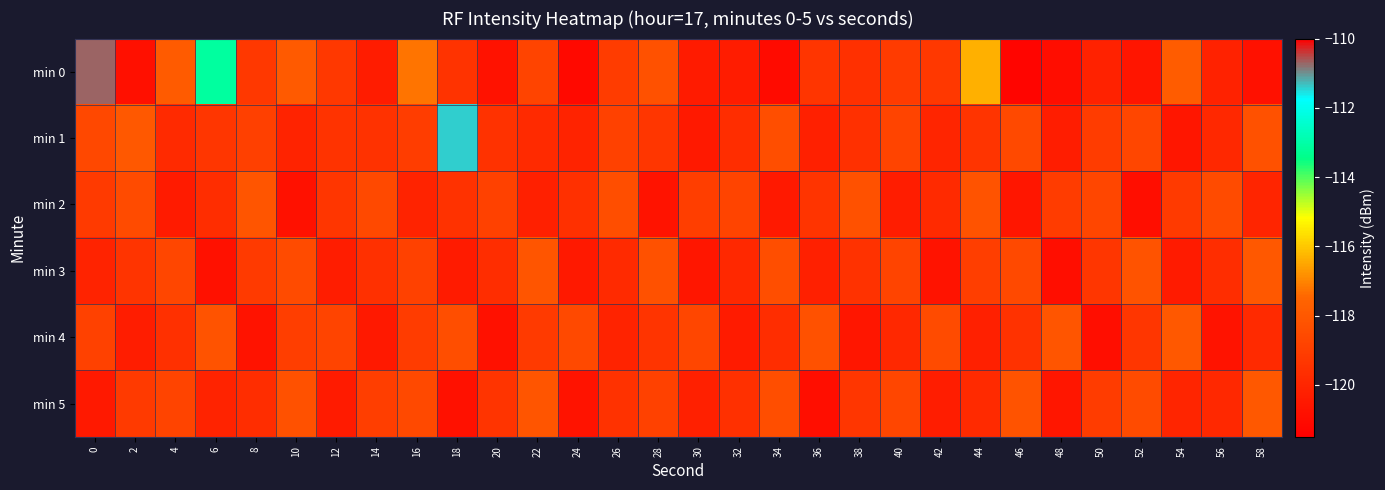

Which series changed the most between 22 and 54?

min 3